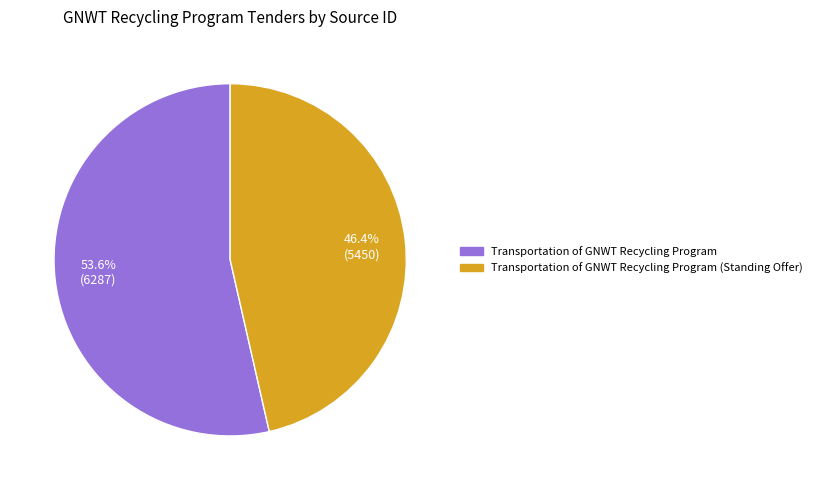

What percentage is NOT represented by 46.4% (5450)?

53.6%